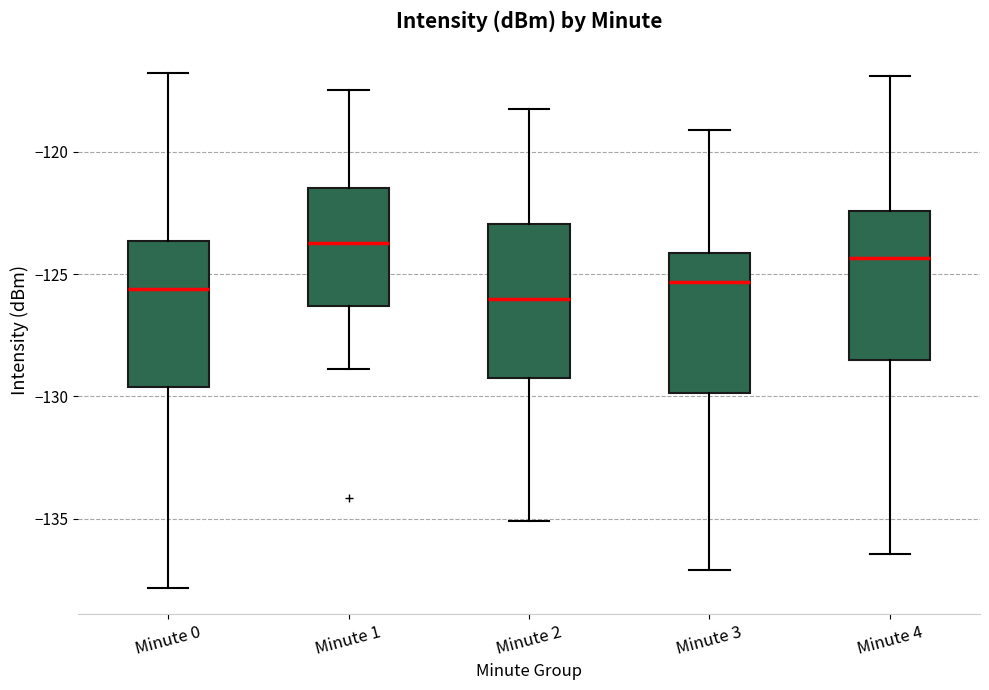

Reading left to right, read every box against the y-axis: the position of its median line, the range the box covers, and the ends of its whiskers. The values are not printed on the chart, so give them approximately, as read against the axis.

Minute 0: median -125.5, box -129.5 to -123.5, whiskers -138.0 to -117.0
Minute 1: median -123.5, box -126.5 to -121.5, whiskers -129.0 to -117.5
Minute 2: median -126.0, box -129.0 to -123.0, whiskers -135.0 to -118.0
Minute 3: median -125.5, box -130.0 to -124.0, whiskers -137.0 to -119.0
Minute 4: median -124.5, box -128.5 to -122.5, whiskers -136.5 to -117.0